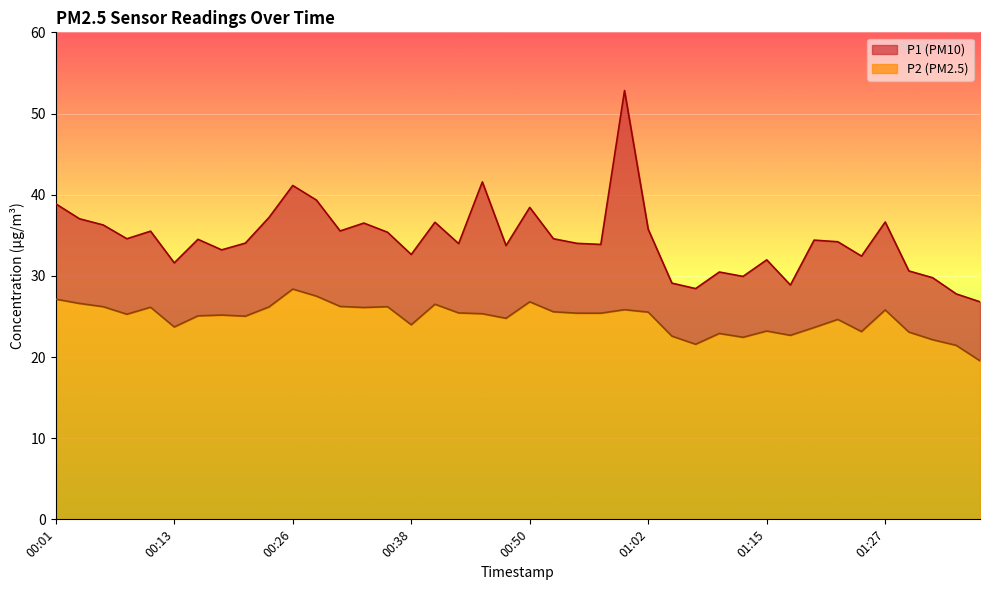

Reading left to right, what are all the values shown in this chart?

P1: 38.9	37.0	36.3	34.6	35.5	31.6	34.5	33.2	34.0	37.2	41.1	39.3	35.5	36.5	35.4	32.6	36.6	34.0	41.6	33.7	38.4	34.6	34.0	33.9	52.8	35.7	29.1	28.4	30.5	29.9	32.0	28.9	34.4	34.2	32.4	36.6	30.6	29.8	27.8	26.8
P2: 27.1	26.6	26.2	25.3	26.1	23.7	25.1	25.2	25.0	26.2	28.4	27.5	26.2	26.1	26.2	24.0	26.5	25.4	25.3	24.8	26.8	25.6	25.4	25.4	25.8	25.5	22.6	21.6	22.9	22.4	23.2	22.7	23.6	24.6	23.1	25.8	23.1	22.1	21.4	19.5